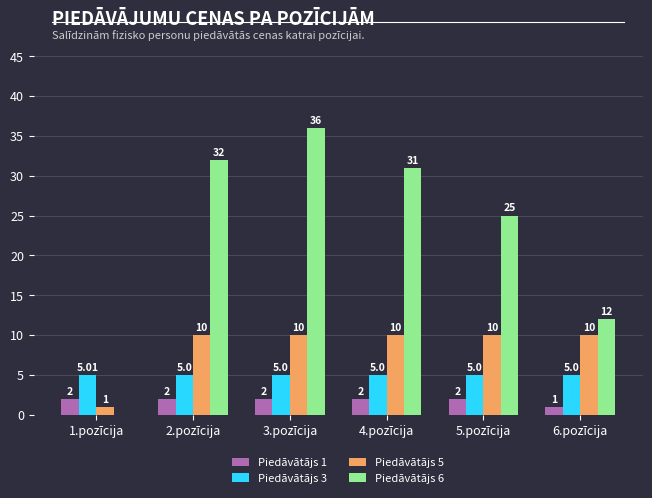

The Piedāvātājs 5 series shows 3.0 at 3.pozīcija. True or false?

False